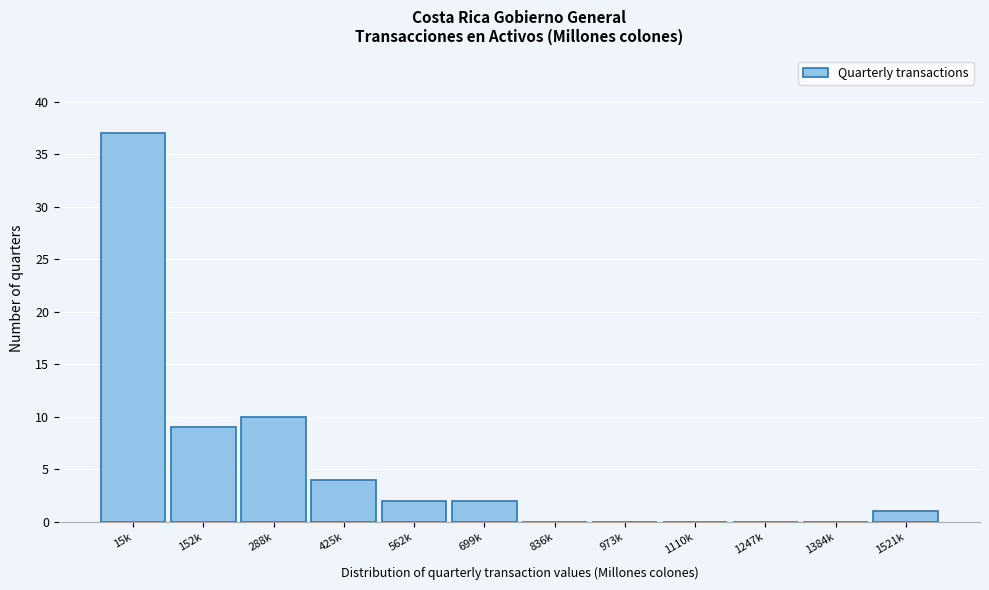

Reading left to right, list all the values displayed in this chart.

15k=37	152k=9	288k=10	425k=4	562k=2	699k=2	836k=0	973k=0	1110k=0	1247k=0	1384k=0	1521k=1